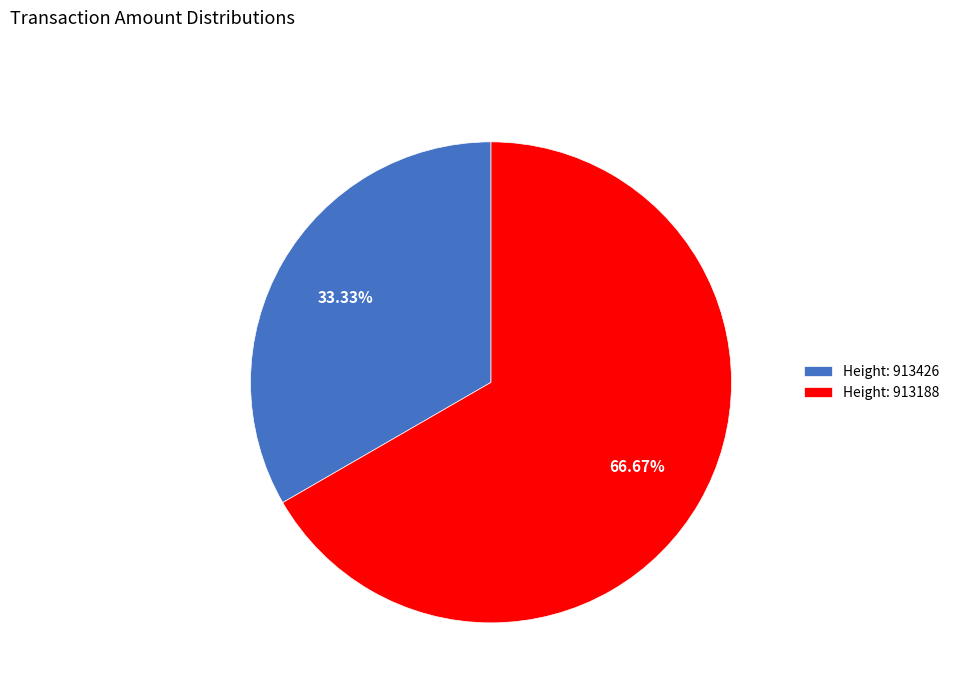

Do Height: 913188 and Height: 913426 together represent more than half of the pie?

Yes